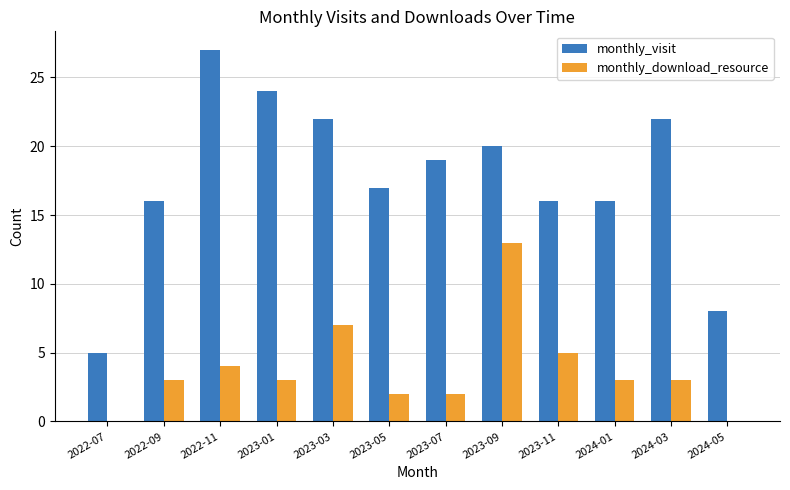

Which series has the widest spread of values?

monthly_visit